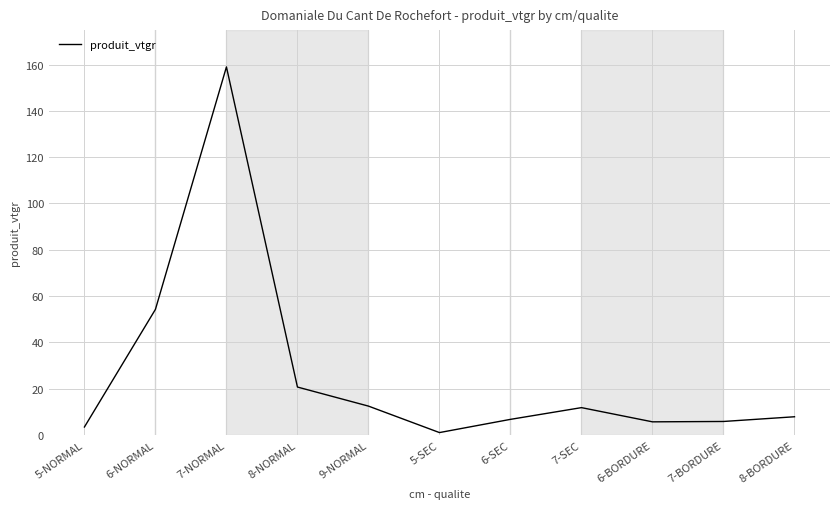

At which category does the chart reach its minimum across all series?

5-SEC